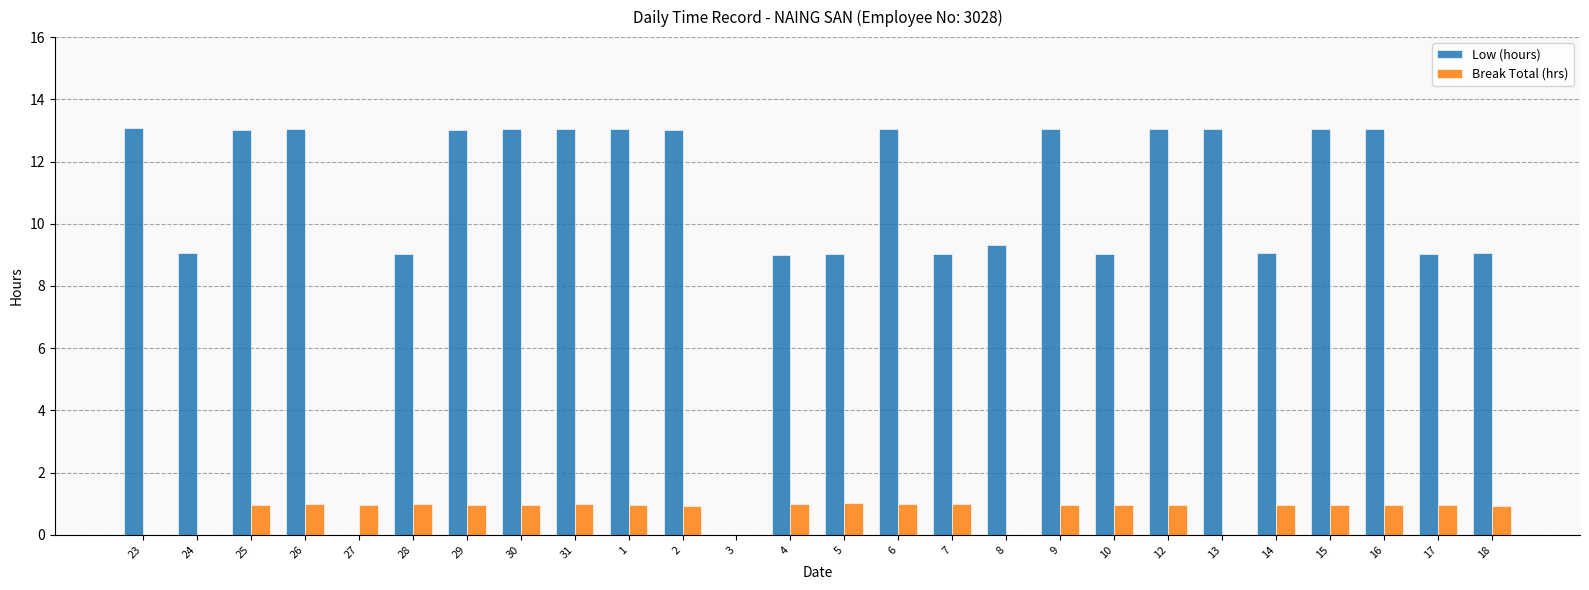

The value of Break Total (hrs) at 31 is 1.0. True or false?

True